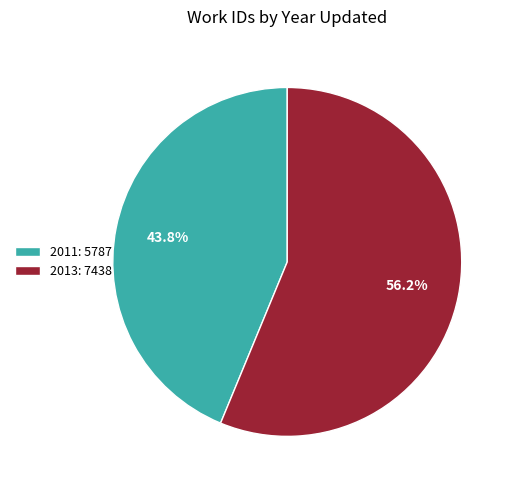

The 2011 slice represents 58% of the pie. True or false?

False